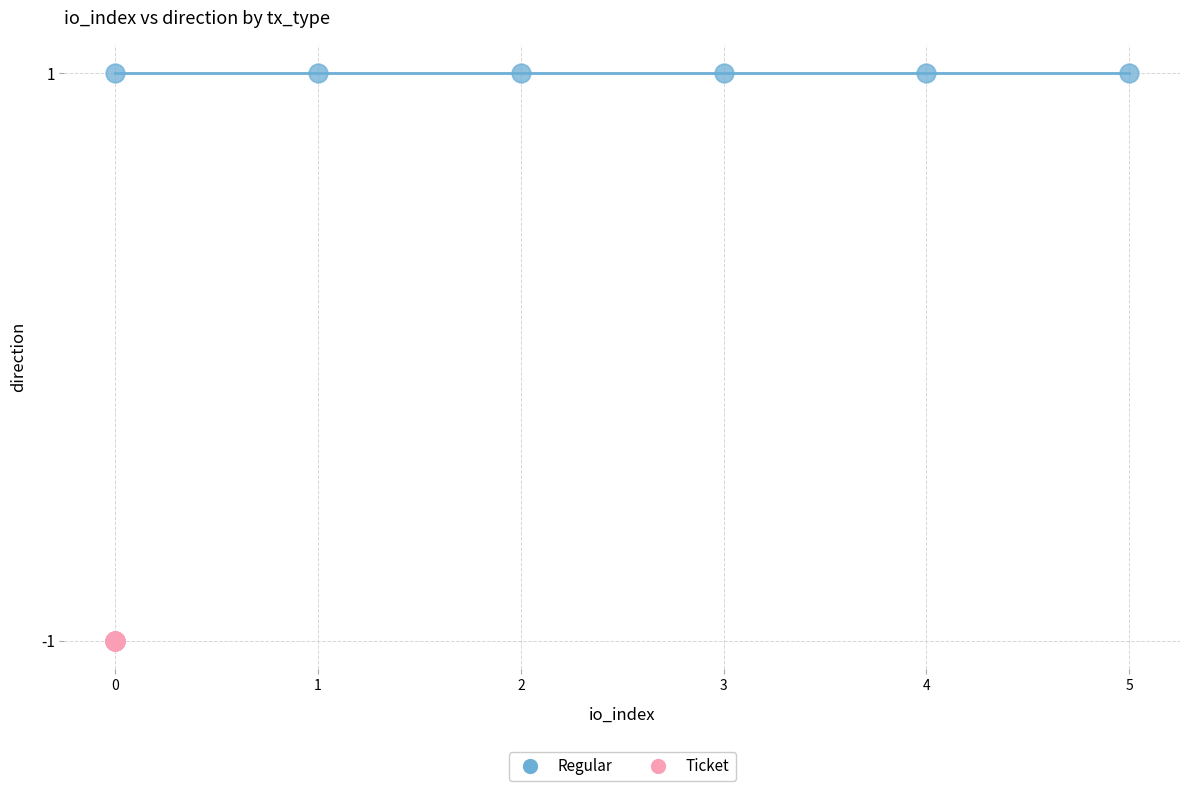

Which series reaches the minimum Y coordinate?

Ticket